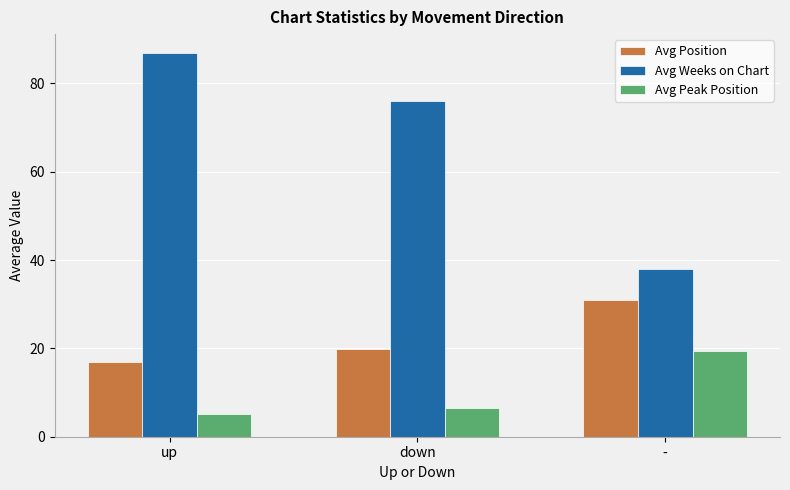

At up, list the series in order from smallest to largest.

Avg Peak Position, Avg Position, Avg Weeks on Chart